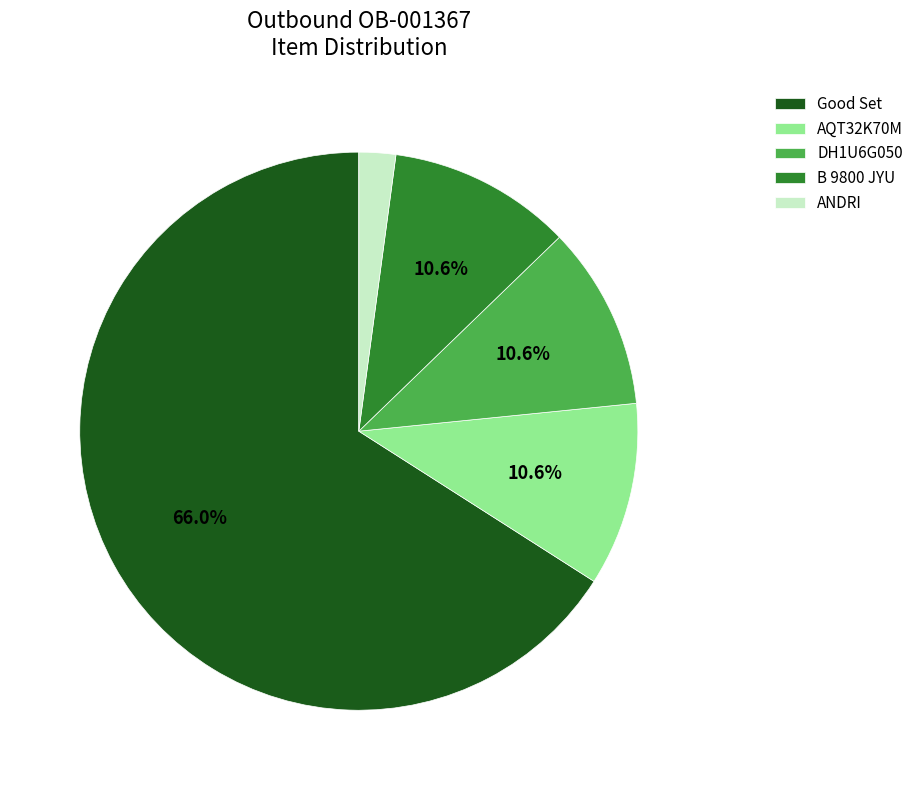

Which slice is the smallest?

ANDRI